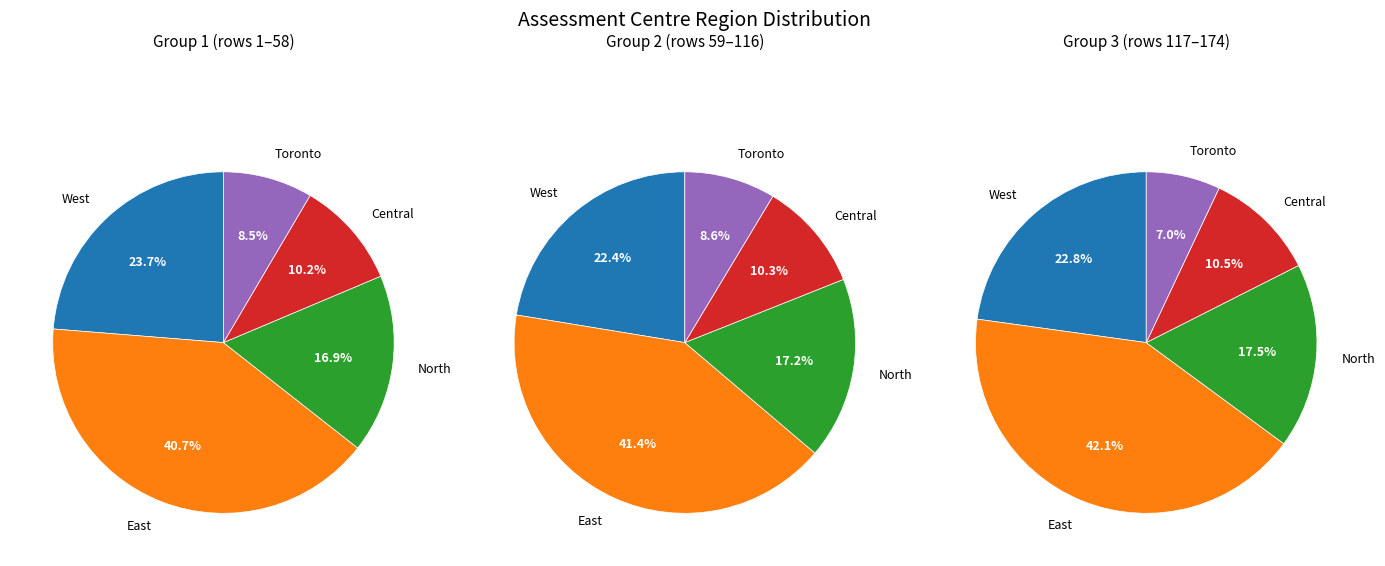

Is it true that Central is 16% of the pie?

False